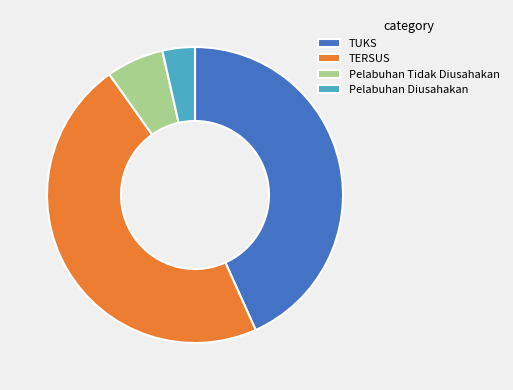

Count the number of slices in the pie.

4